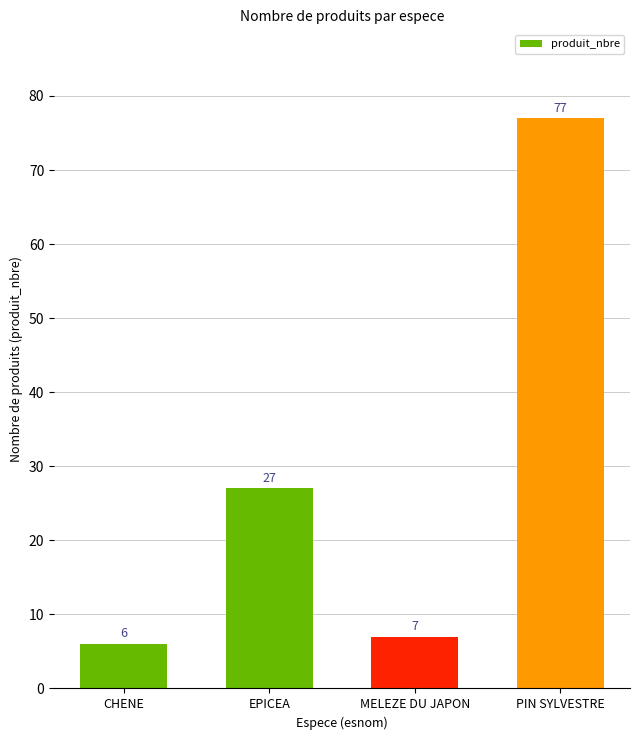

How many data points does each series have?

4